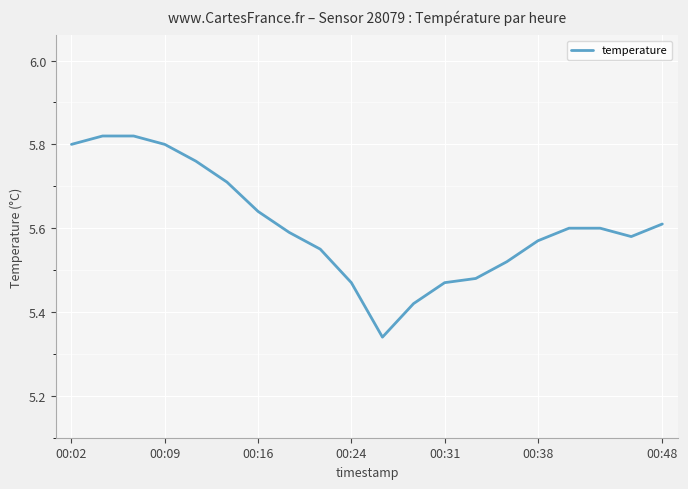

What is the difference between the maximum and minimum values?

0.5